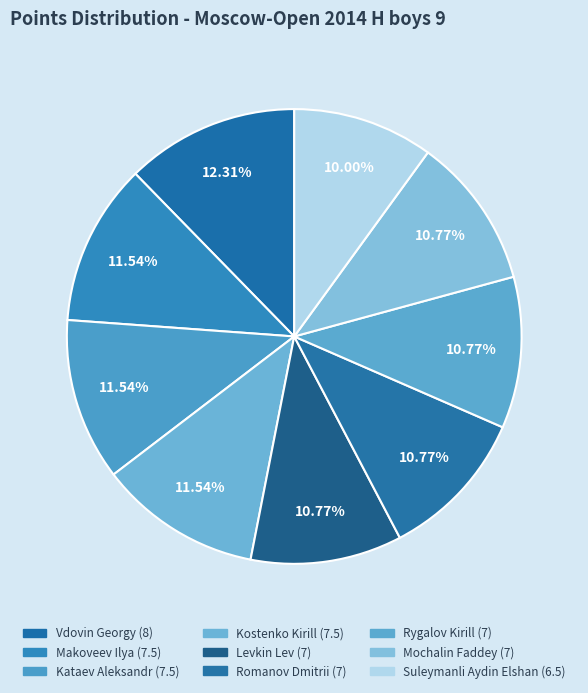

To the nearest percent, what is the difference between the Suleymanli Aydin Elshan and Mochalin Faddey slice percentages?

1%